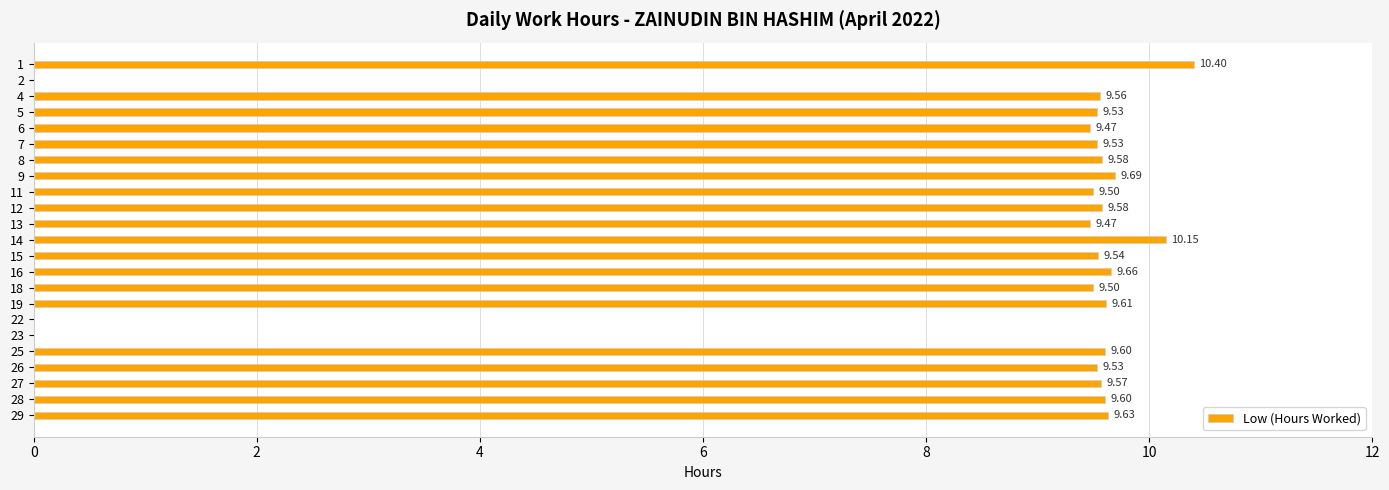

True or false: the data shows 12.6 at 12.

False